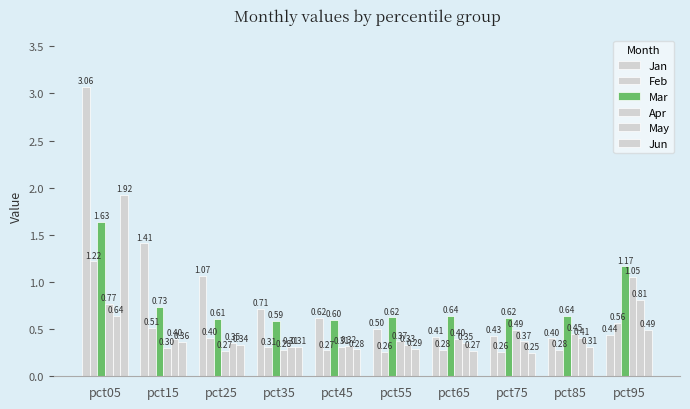

At which category is the sum across all series the highest?

pct05